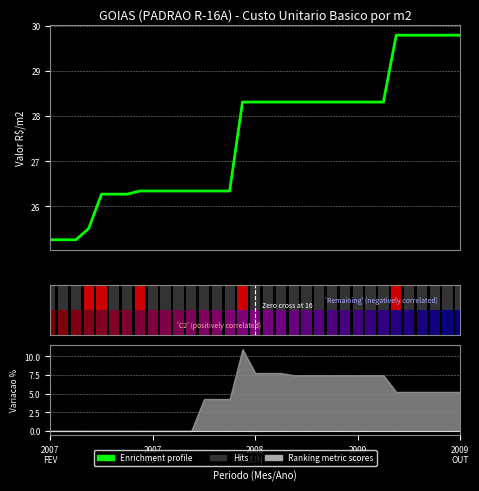

Does the chart contain stacked bars?

No